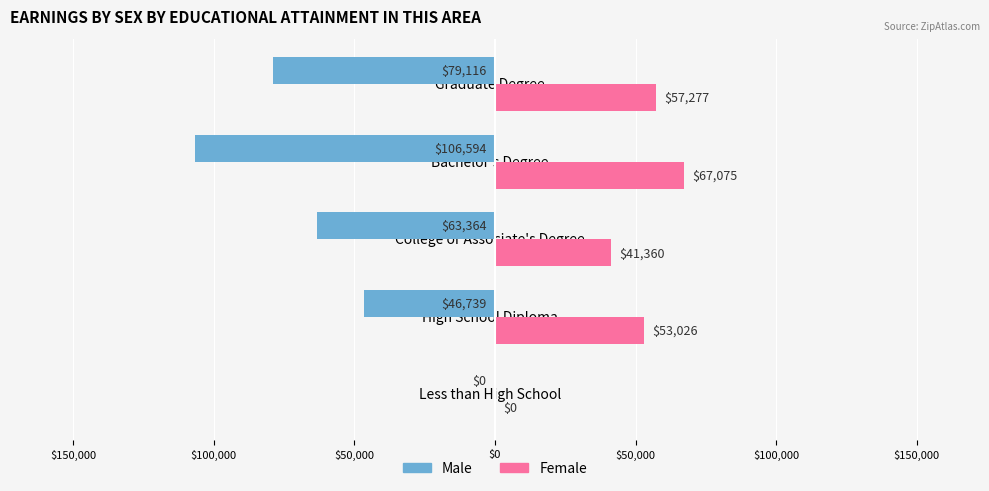

What are all the series names shown in the legend?

Male, Female